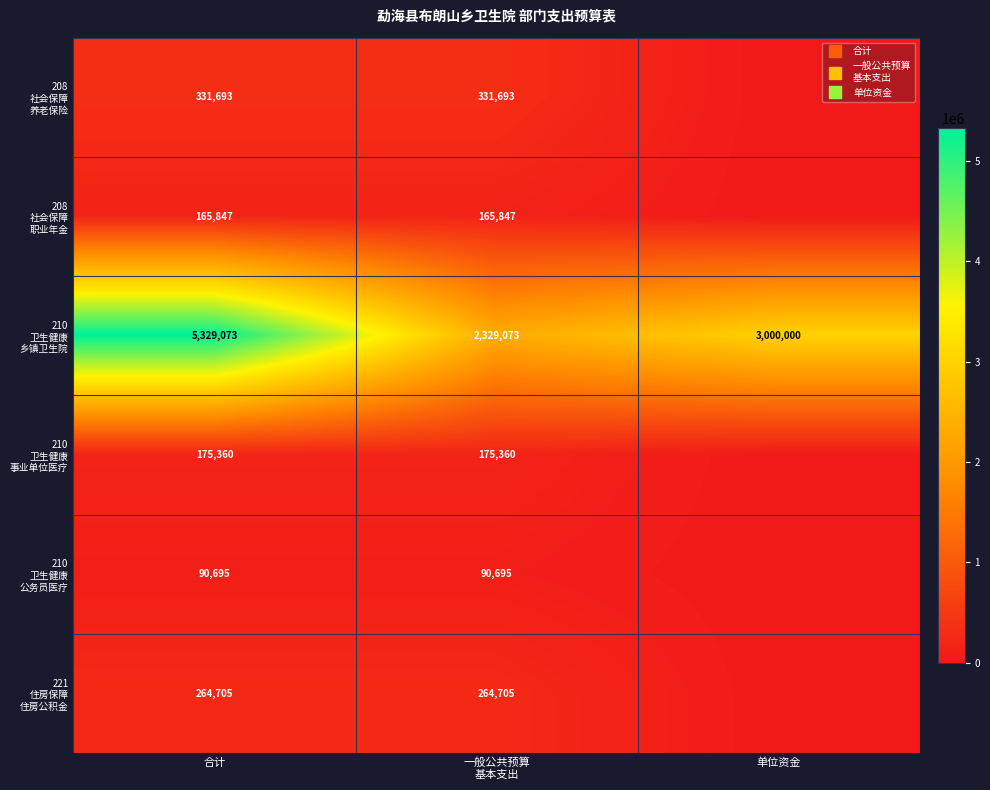

Where does the 208 社会保障 职业年金 series first go above 165846?

合计